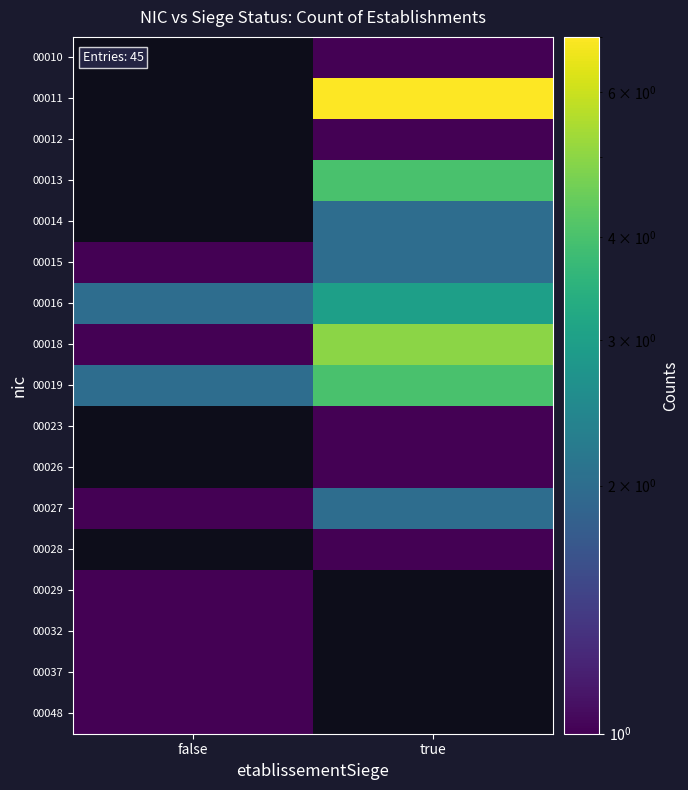

How many categories are shown in the chart?

2